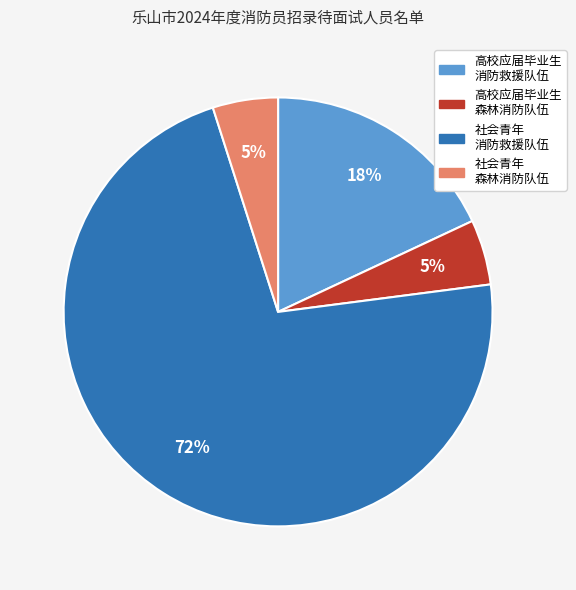

To the nearest percent, what is the average slice percentage?

25%